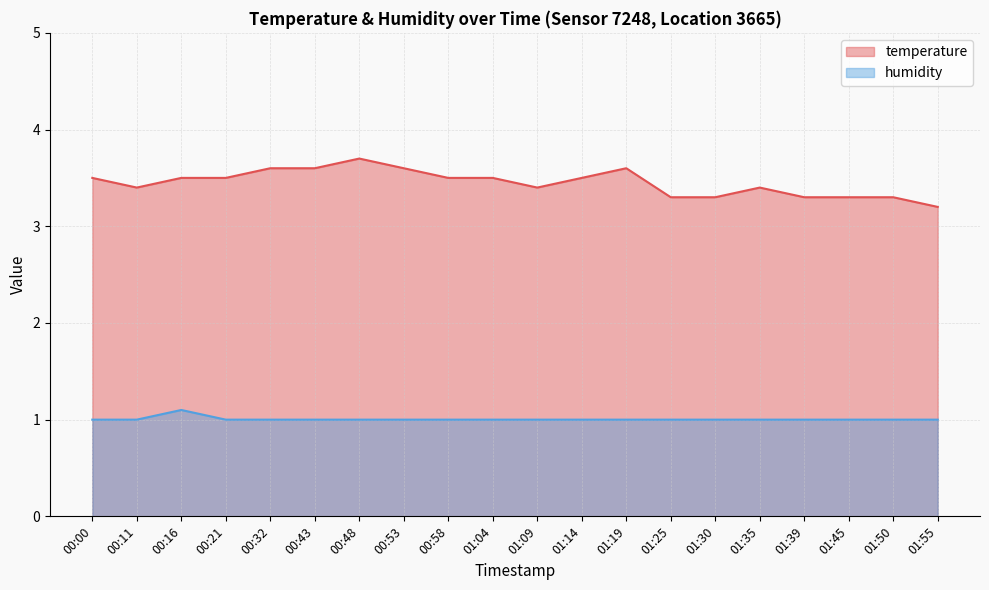

In temperature, how many points are lower than both neighbors (excluding endpoints)?

2